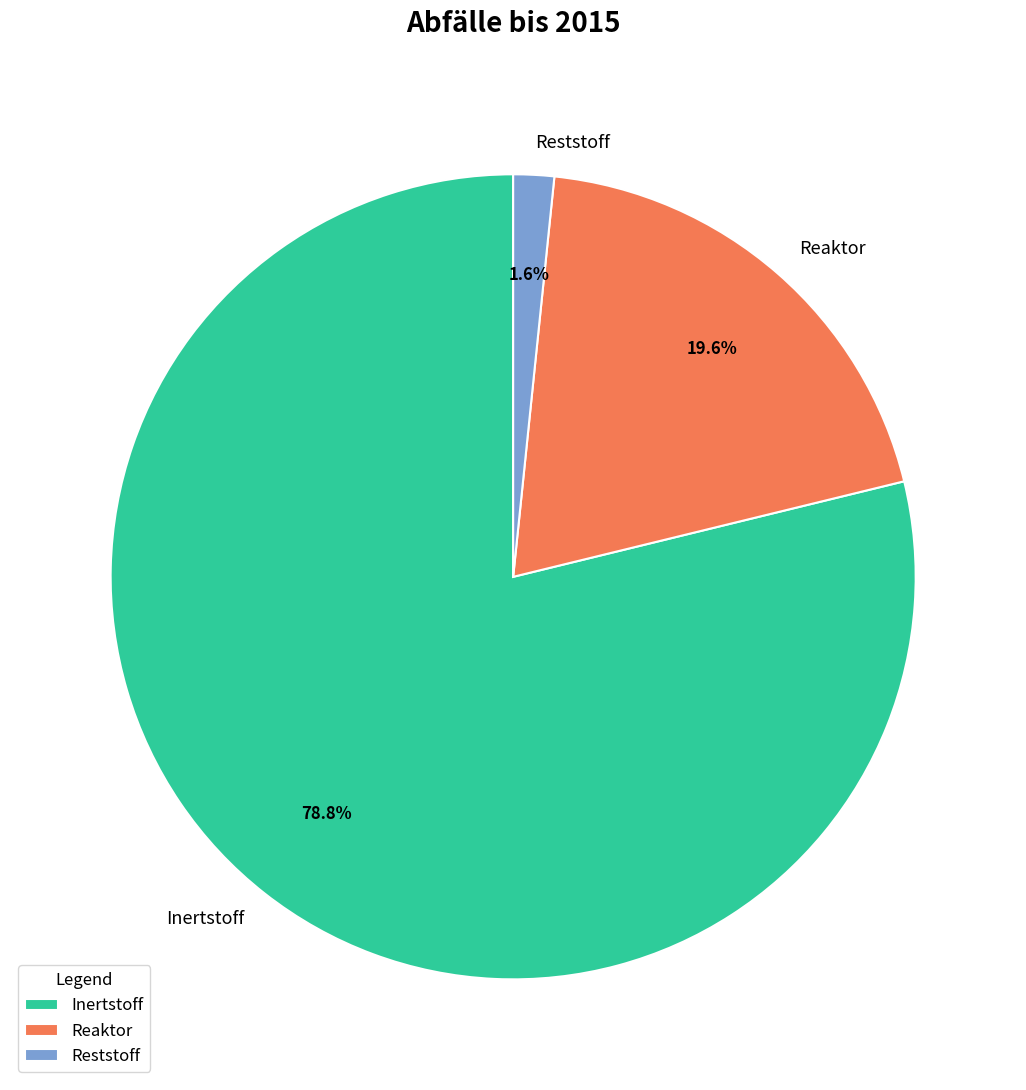

True or false: Inertstoff accounts for 79% of the total.

True